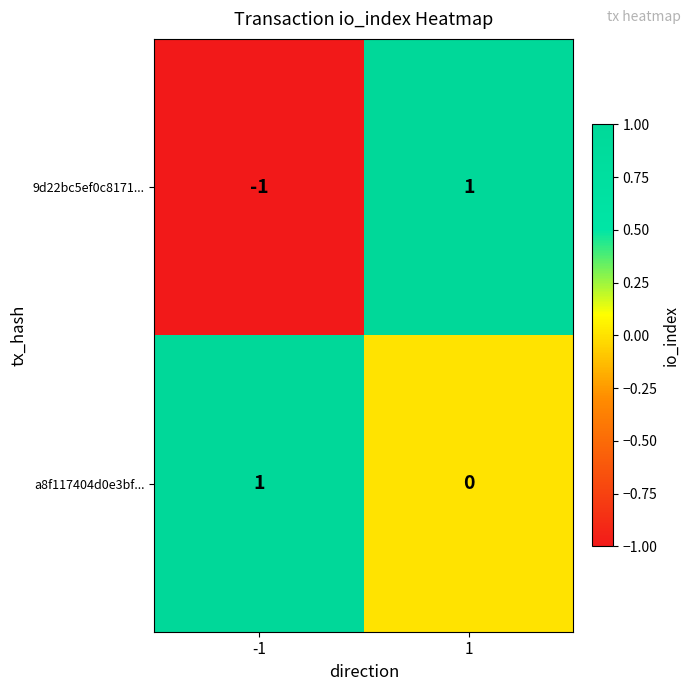

The value of 9d22bc5ef0c8171... at -1 is -1. True or false?

True